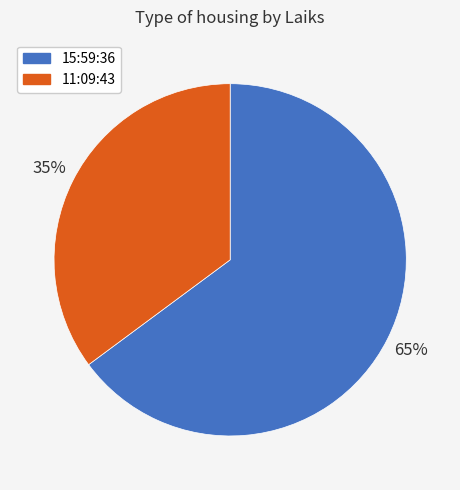

What is the majority slice?

15:59:36